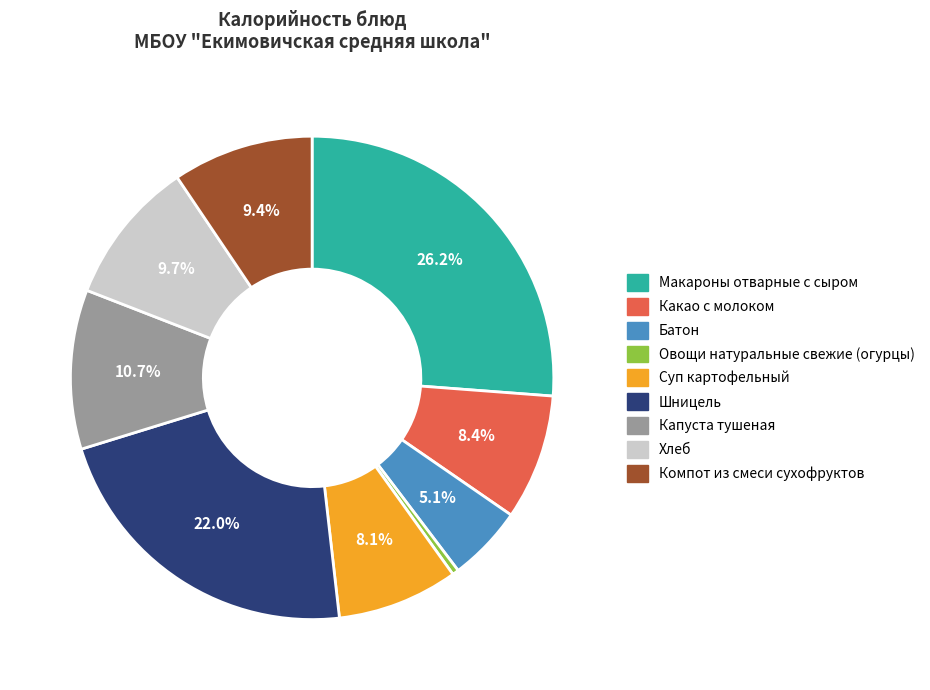

Between Батон and Макароны отварные с сыром, which is larger?

Макароны отварные с сыром